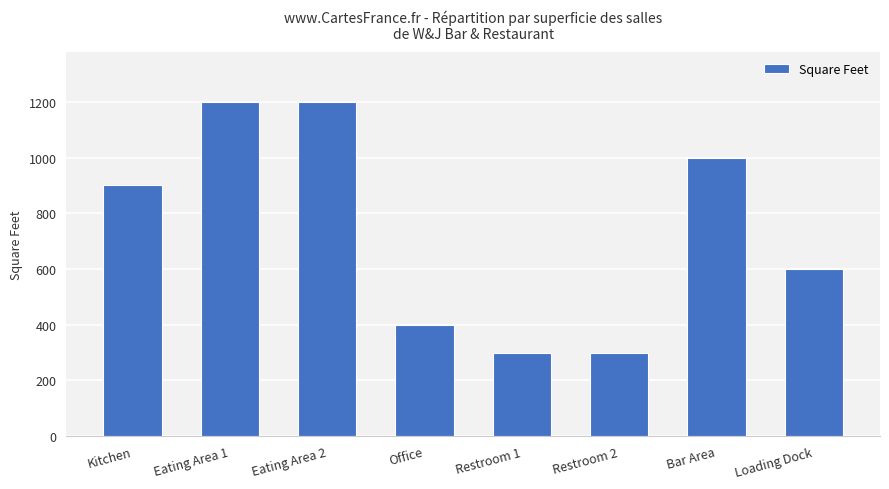

What is the value of the 6th bar from the left?

300